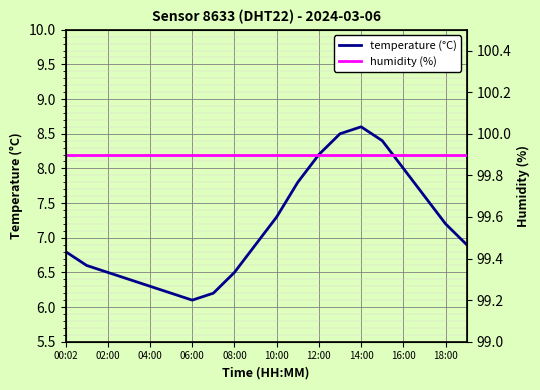

At which label is temperature (°C) closest to 7?

18:00